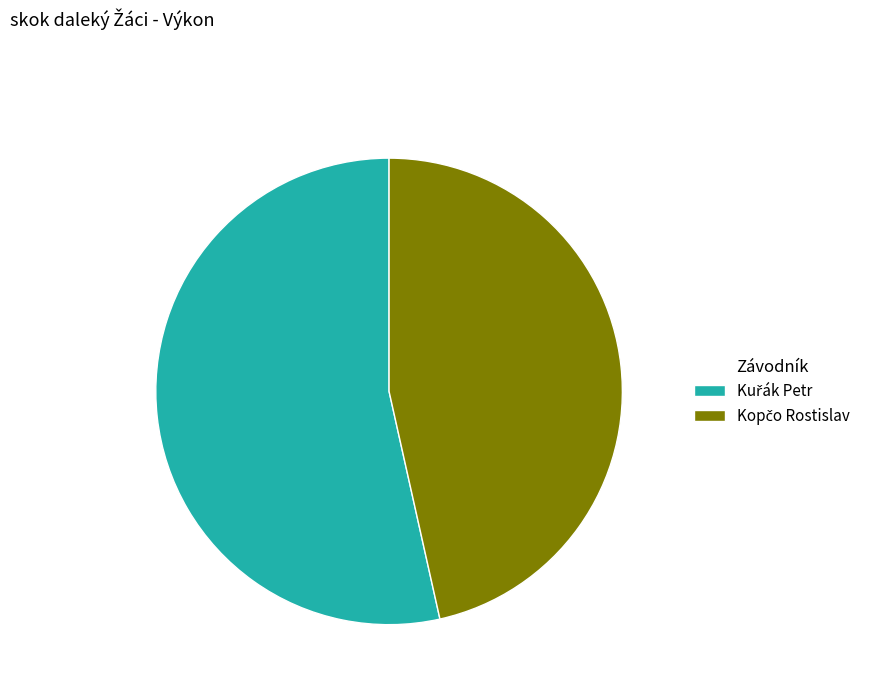

Is there a majority slice in this chart?

Yes